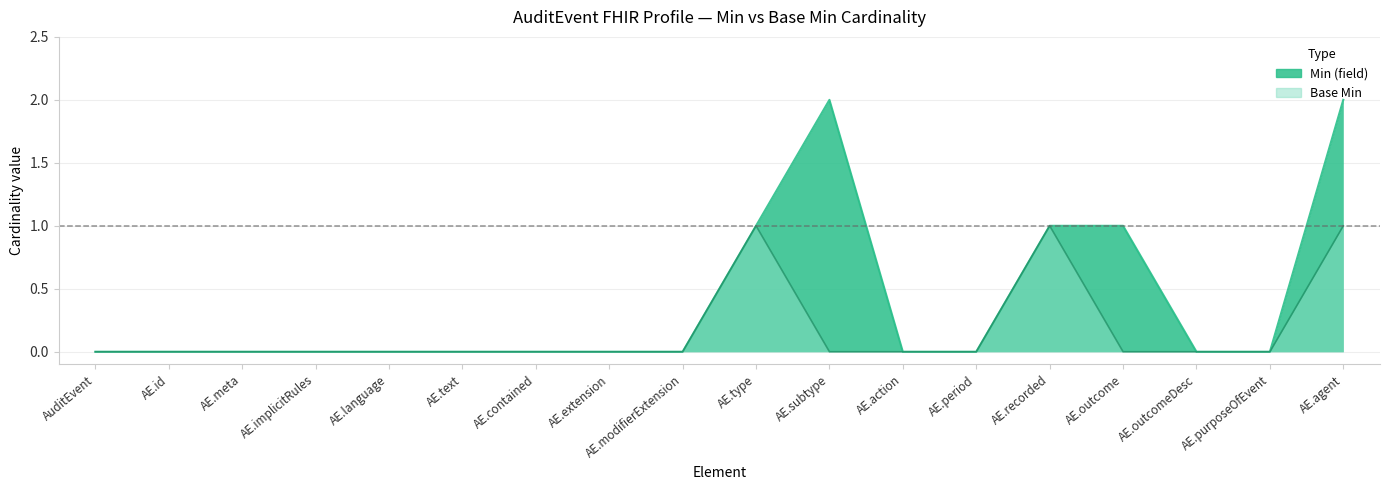

The Base Min series shows 0 at AE.agent. True or false?

False